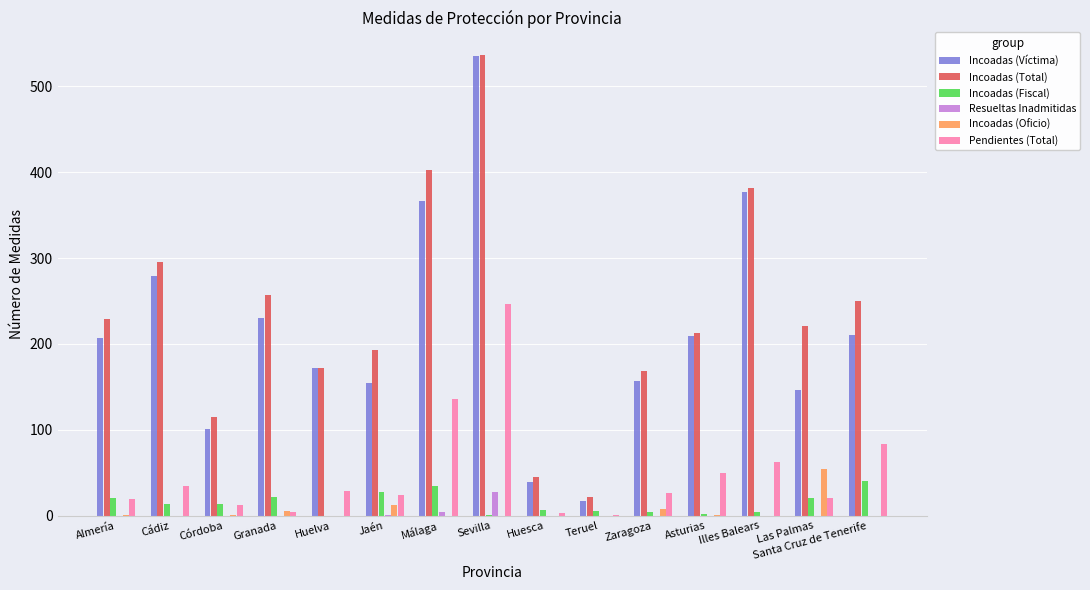

Which label corresponds to the largest value in the chart?

Sevilla